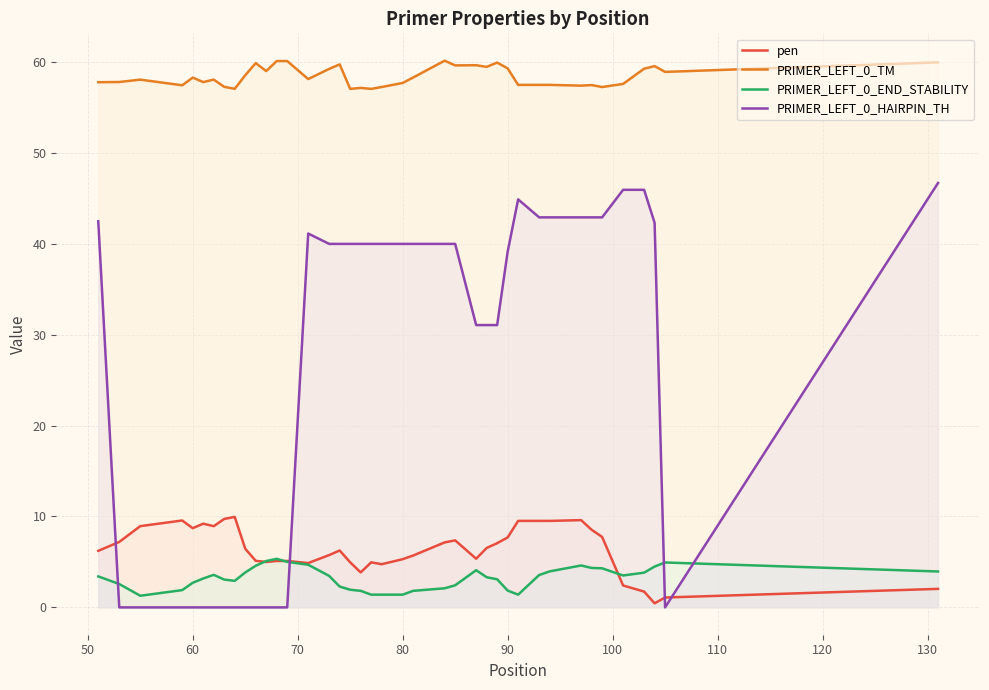

What is the highest value of the PRIMER_LEFT_0_TM series?

60.1